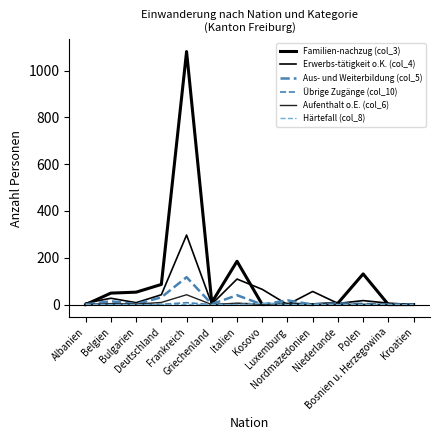

True or false: Härtefall (col_8) and Erwerbs-tätigkeit o.K. (col_4) cross at least once.

False